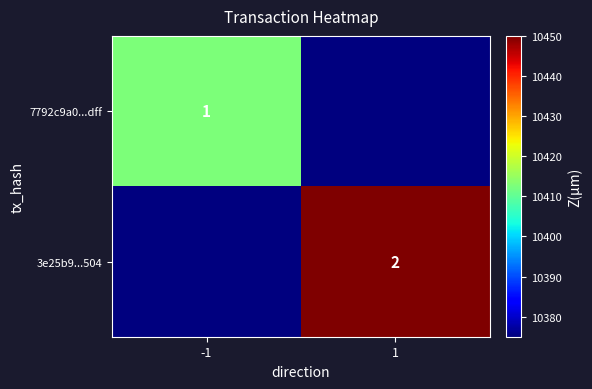

The value of 3e25b9...504 at 1 is 1. True or false?

False